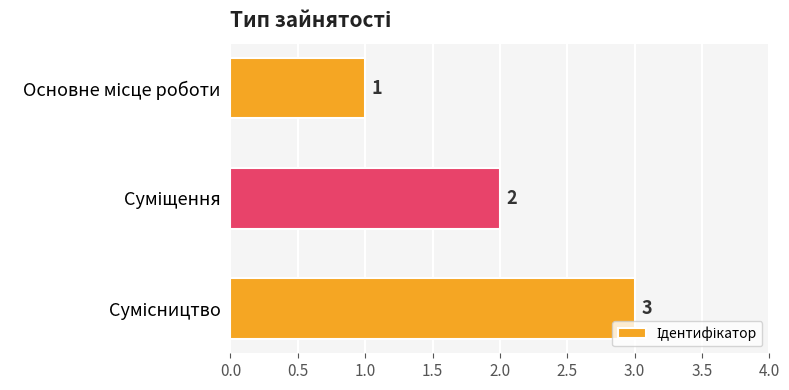

How many values are between 1 and 3?

3